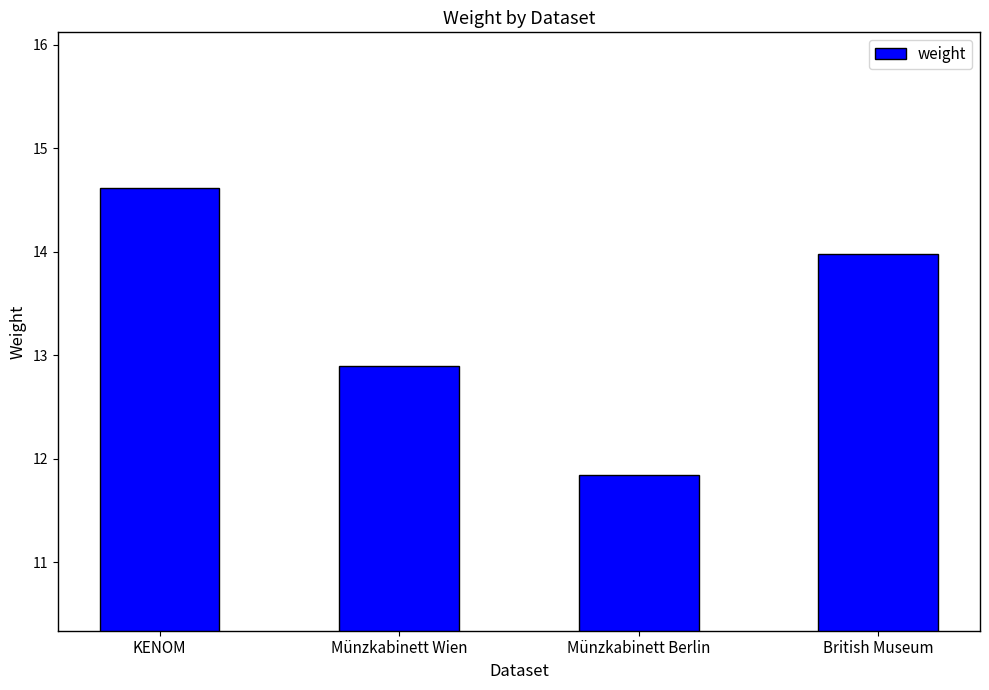

What is the value of the 1st bar from the left?

14.6